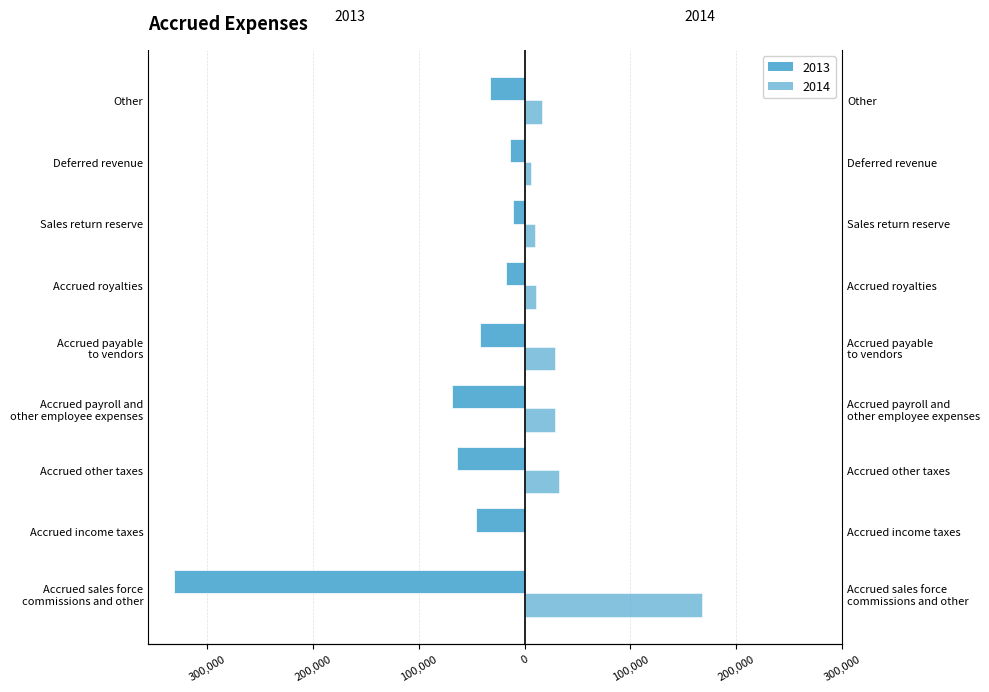

What is the label of the 5th bar from the right?

Accrued payable
to vendors